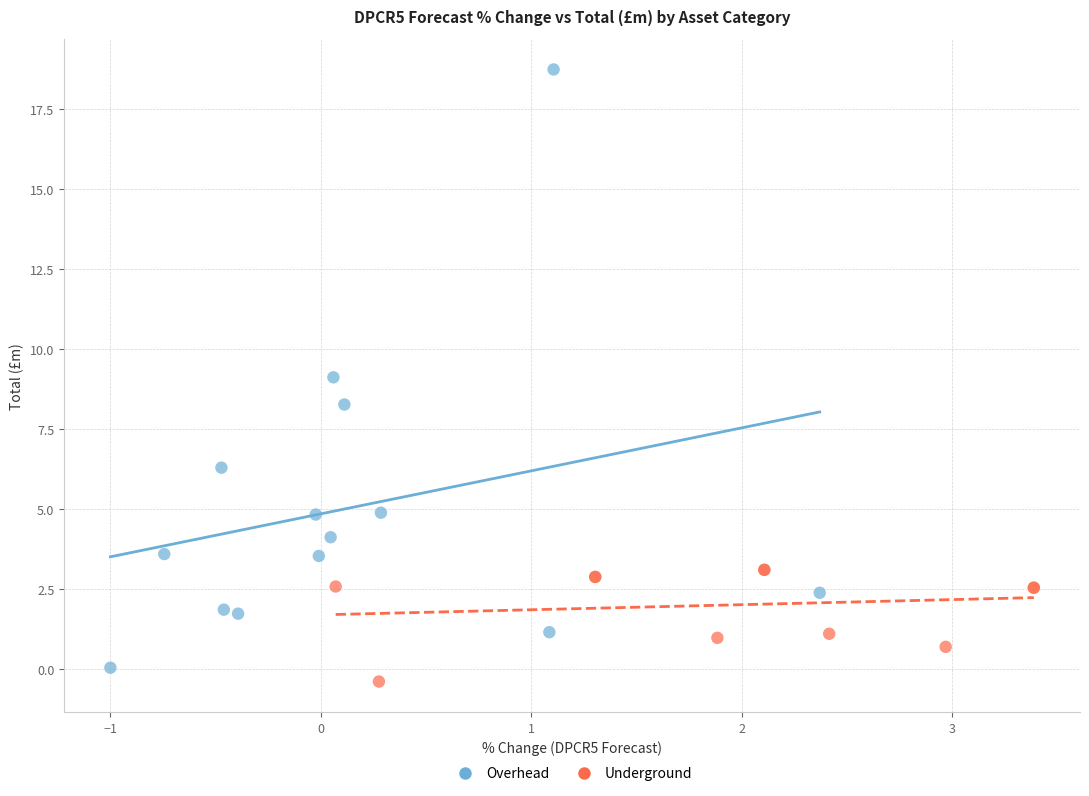

Which series has the widest spread of Y values?

Overhead